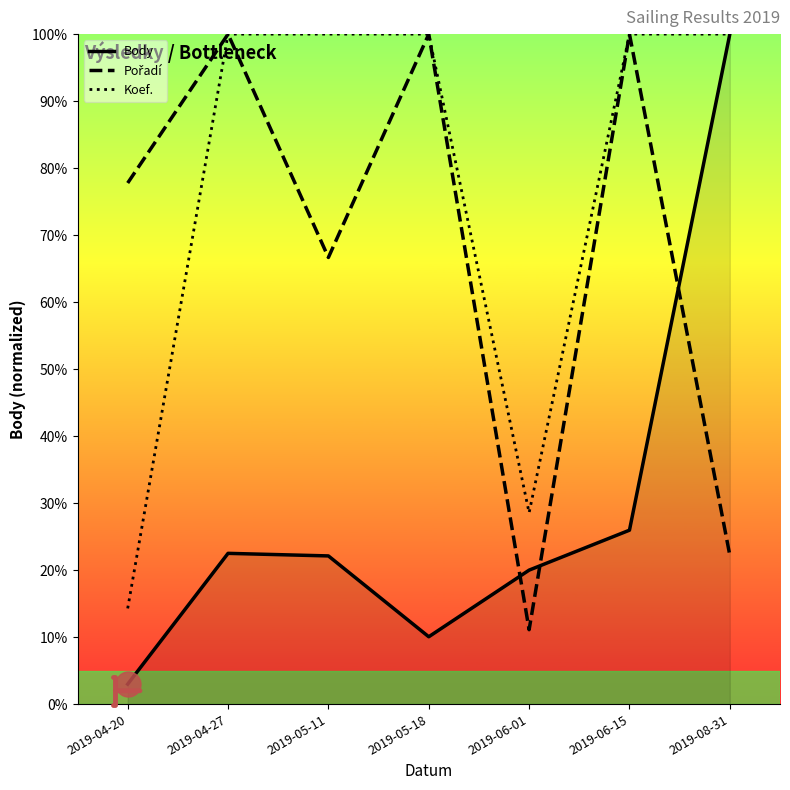

The Body series shows 100.0 at 2019-08-31. True or false?

True